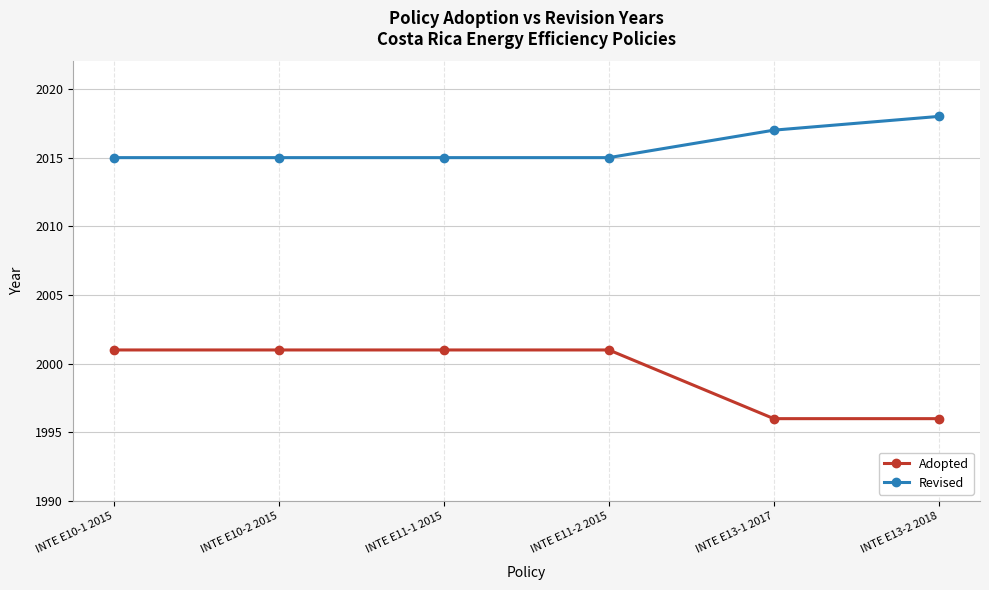

How many series are shown in this chart?

2